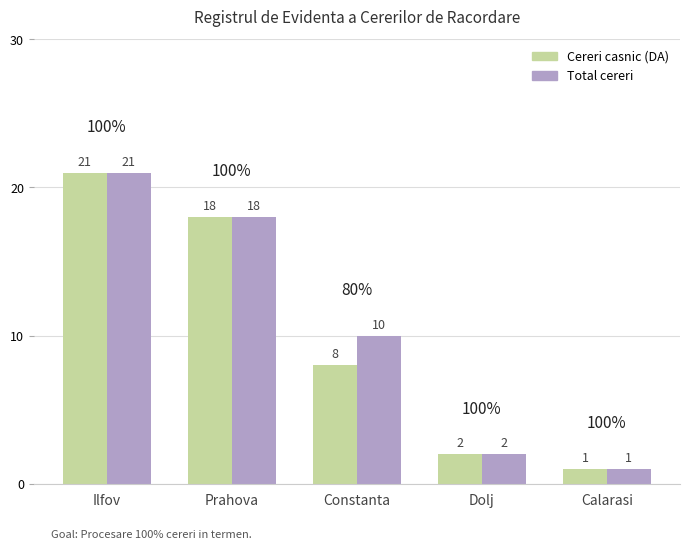

At which category does the chart reach its minimum across all series?

Calarasi